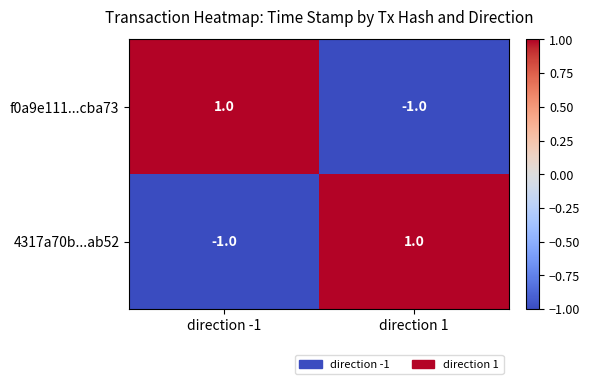

Is the value of f0a9e111...cba73 at direction -1 greater than the value of 4317a70b...ab52 at direction -1?

Yes